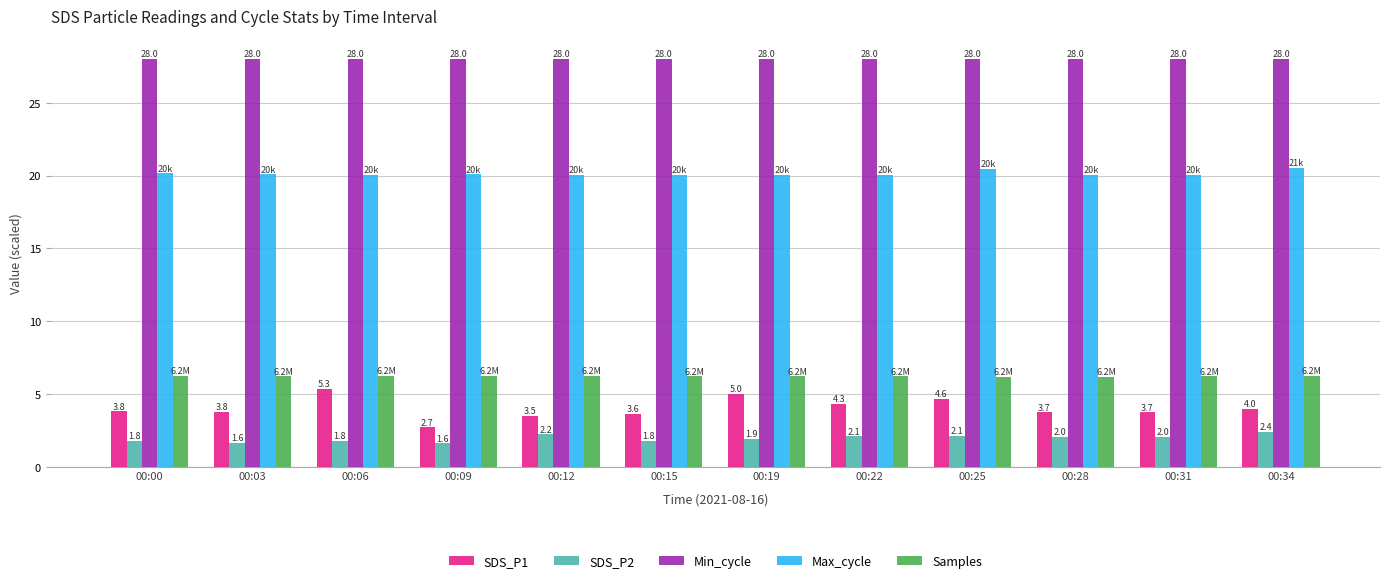

What are all the series names shown in the legend?

SDS_P1, SDS_P2, Min_cycle, Max_cycle, Samples